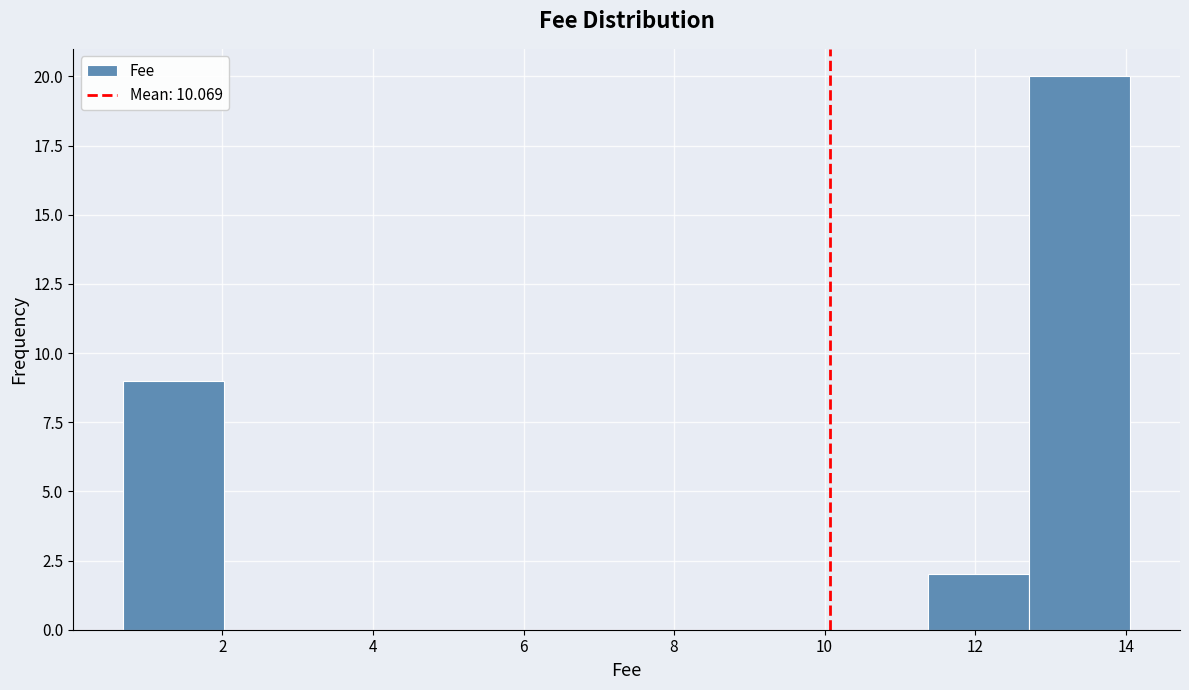

Over which range of the x-axis is the bar tallest?

12.8 to 14.0